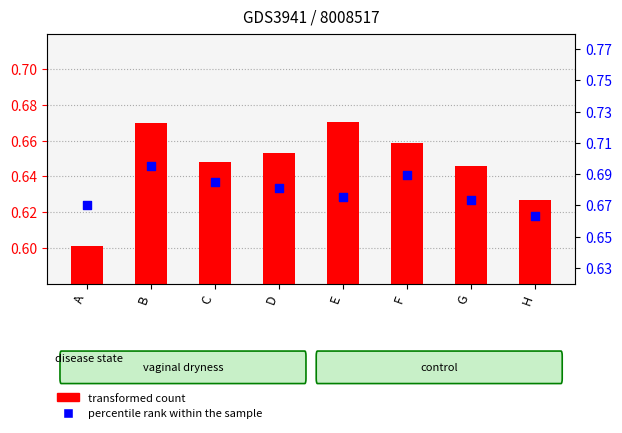

Is the value of percentile rank within the sample at C greater than the value of transformed count at D?

Yes